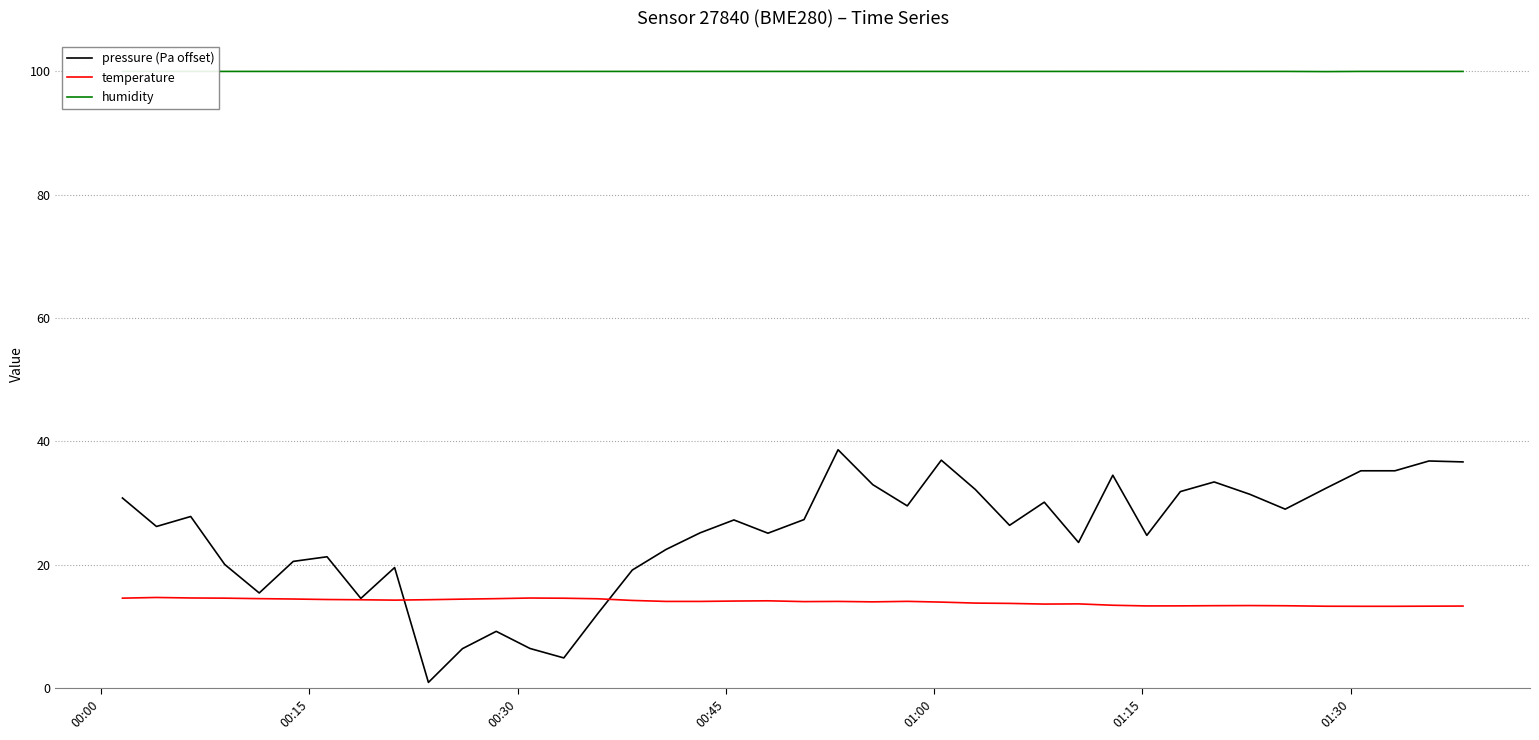

True or false: humidity and pressure (Pa offset) intersect in this chart.

False